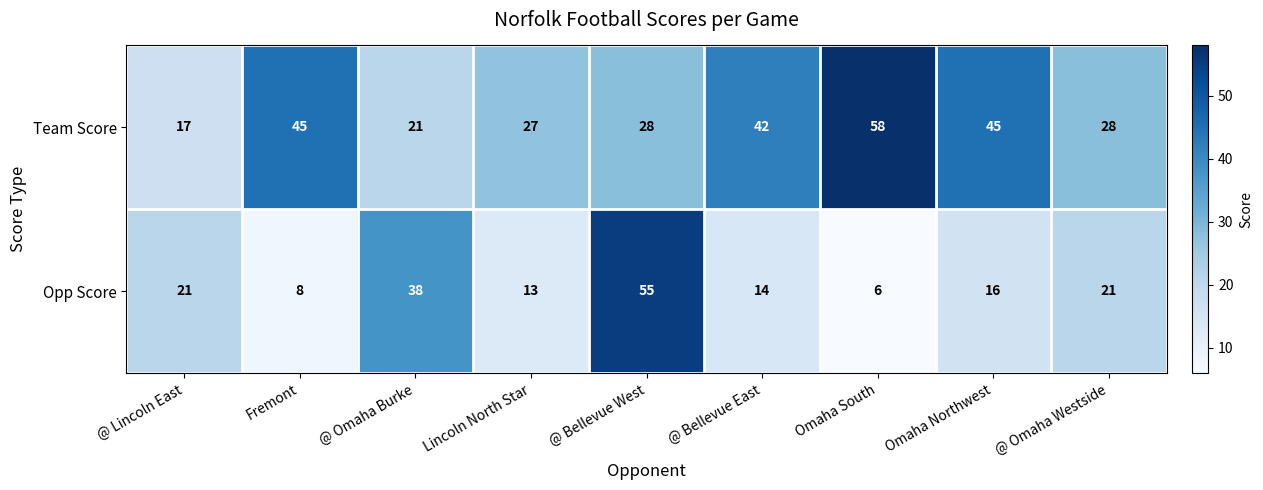

Which series has the largest range (max minus min)?

Opp Score